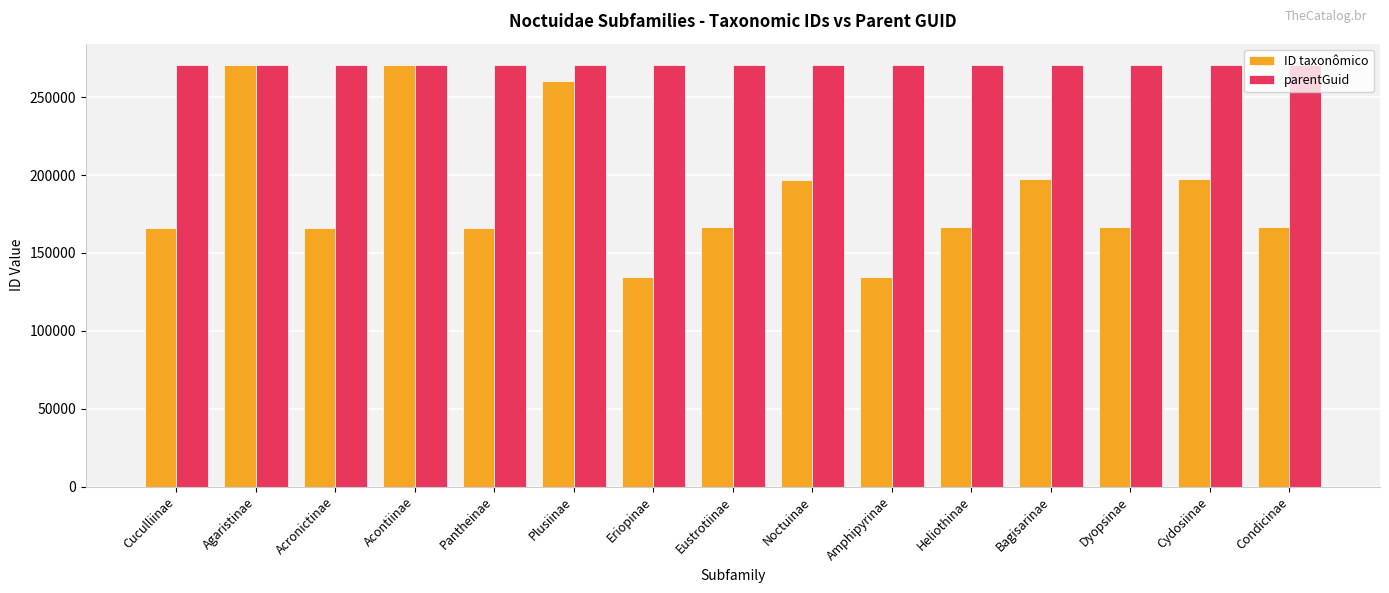

At which label is ID taxonômico closest to 202735?

Bagisarinae